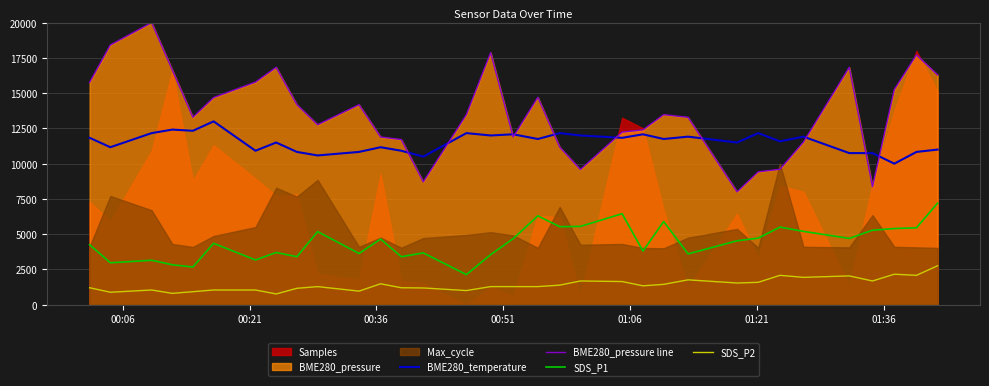

At how many categories does at least one series exceed 10074?

33